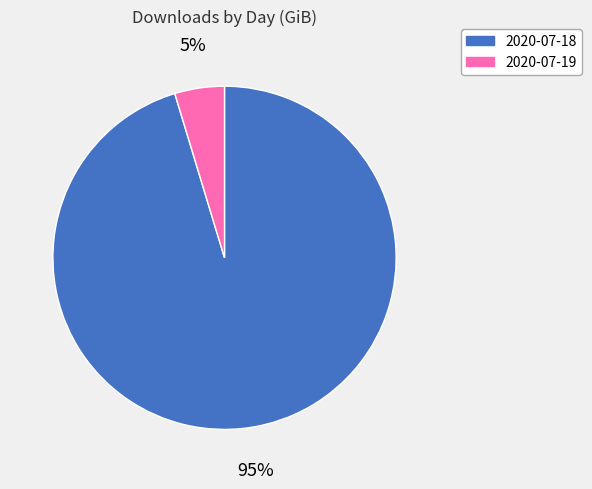

Is 2020-07-19 the majority of the pie?

No